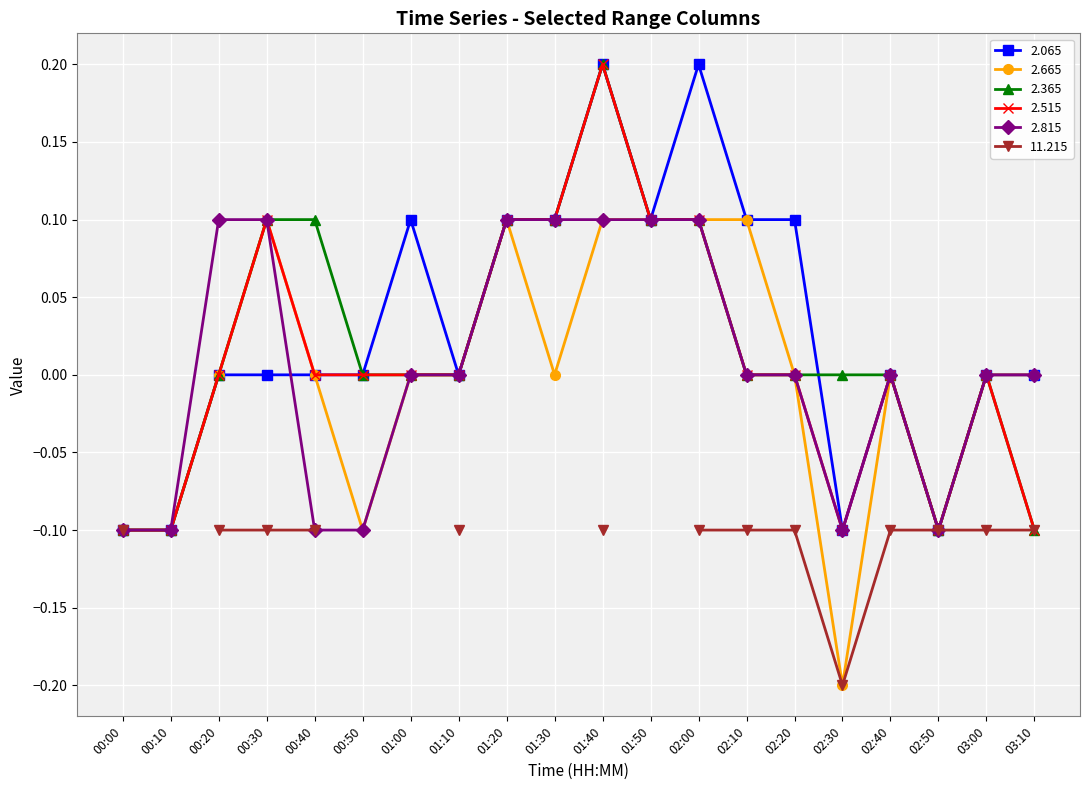

Read the 2.365 value at 01:50.

0.1